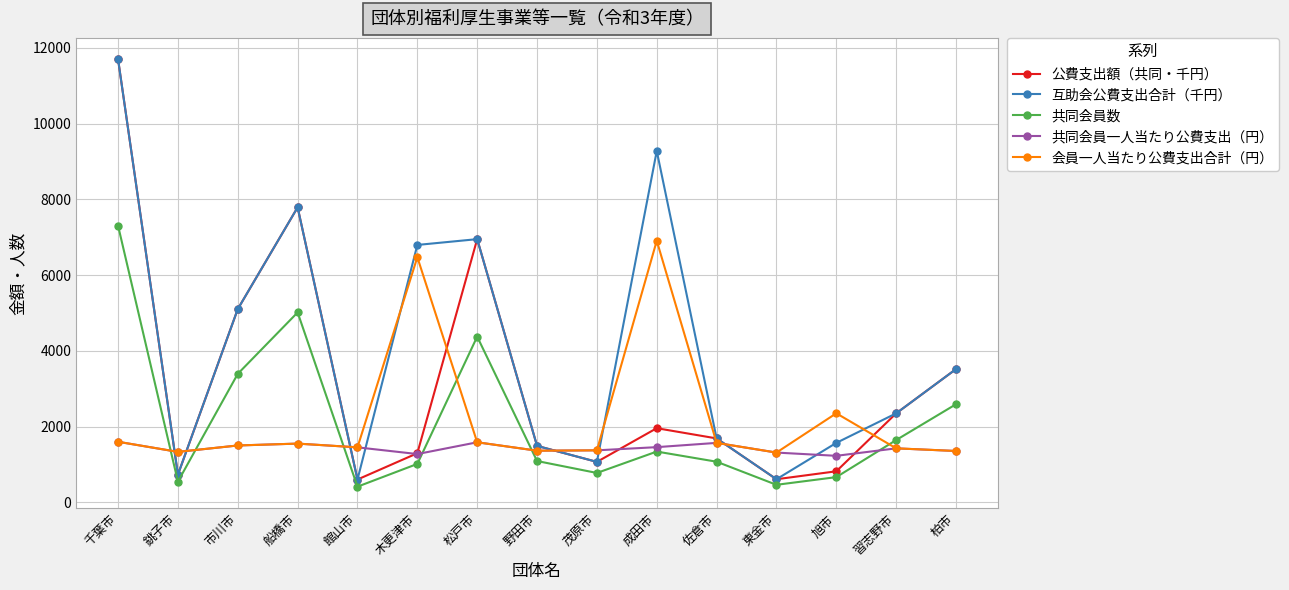

True or false: 公費支出額（共同・千円） has more than 1 points higher than both neighbors.

True